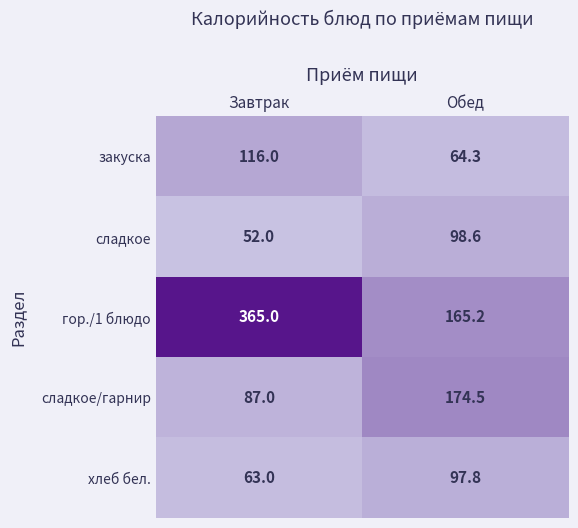

Is it true that хлеб бел. equals 26.3 at Завтрак?

False